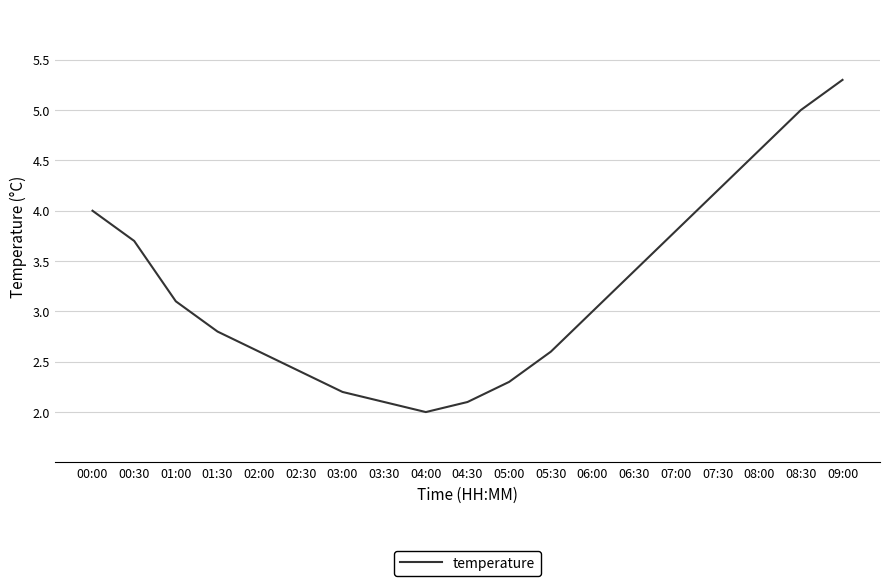

What is the change in value from 05:00 to 07:00?

+1.5